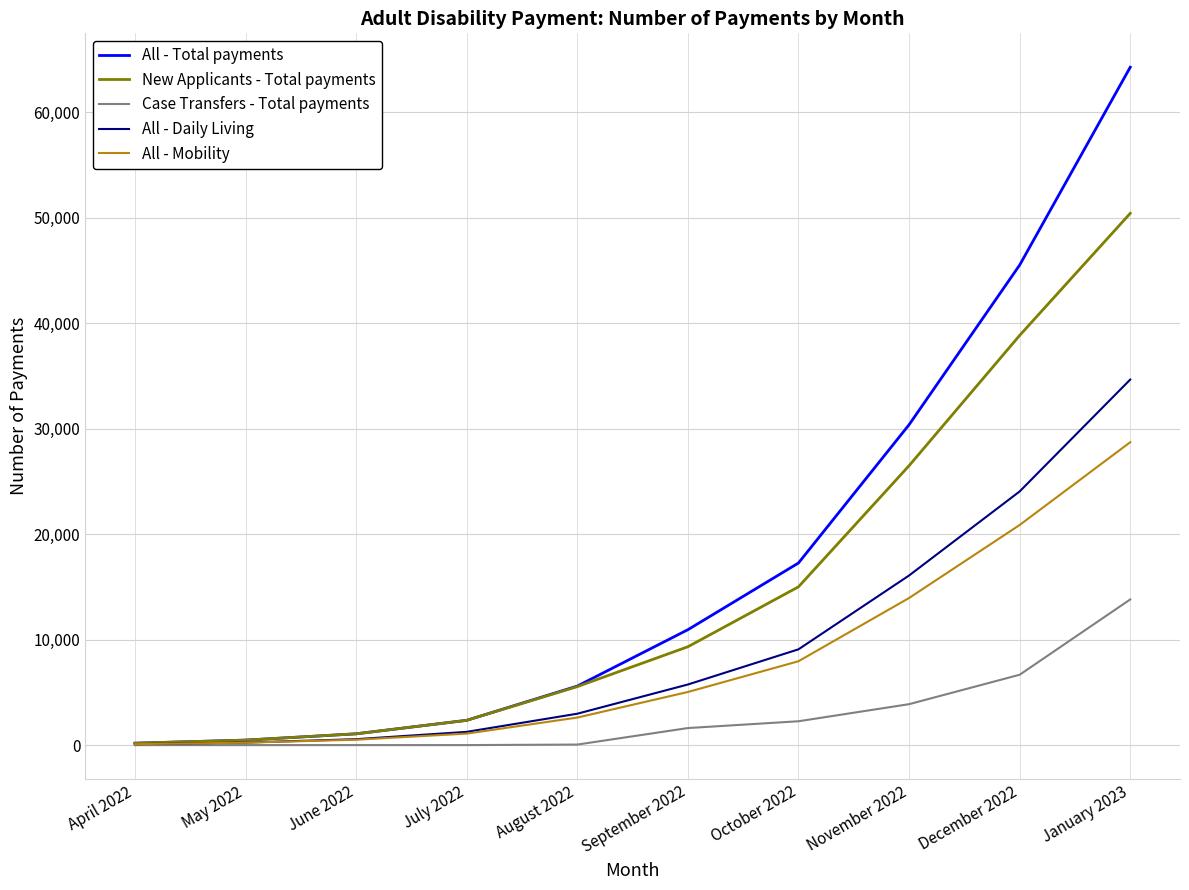

Where is New Applicants - Total payments nearest to the value 25300?

November 2022